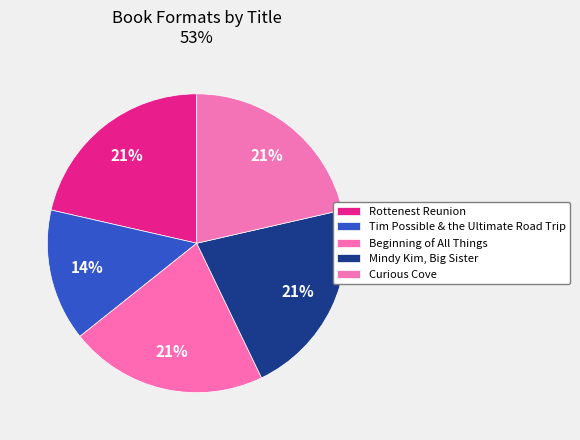

Is there a majority slice in this chart?

No